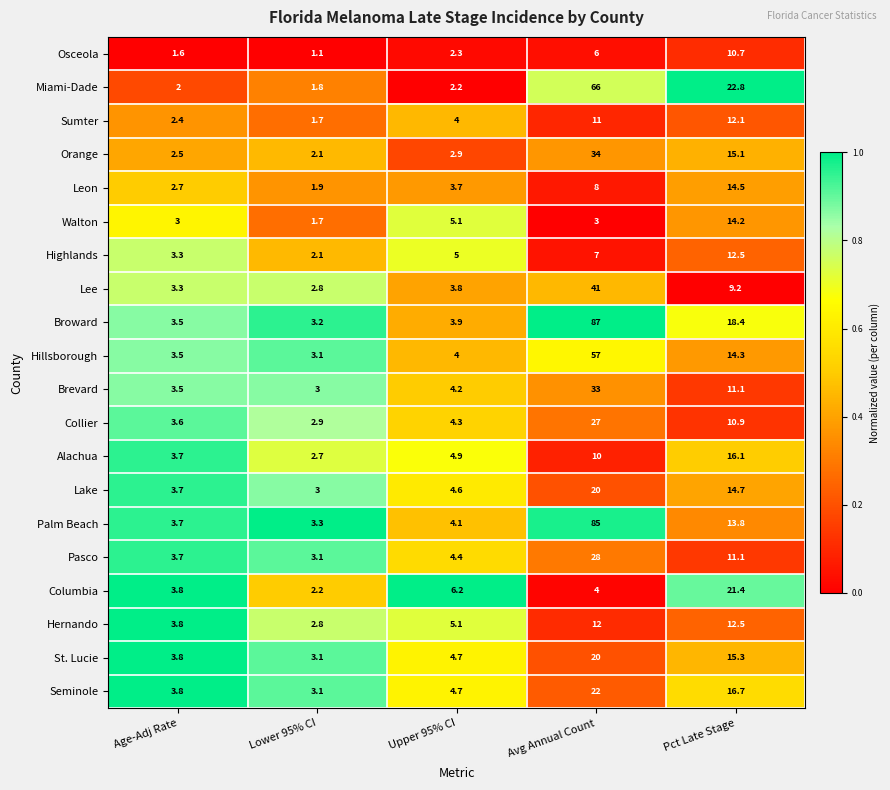

Which series changed the most between Avg Annual Count and Pct Late Stage?

Palm Beach